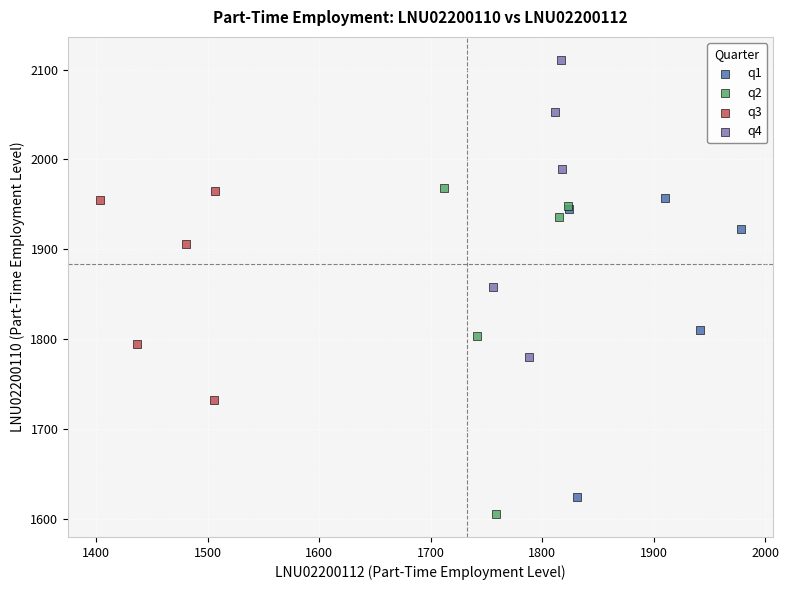

Which series has the widest spread of Y values?

q2